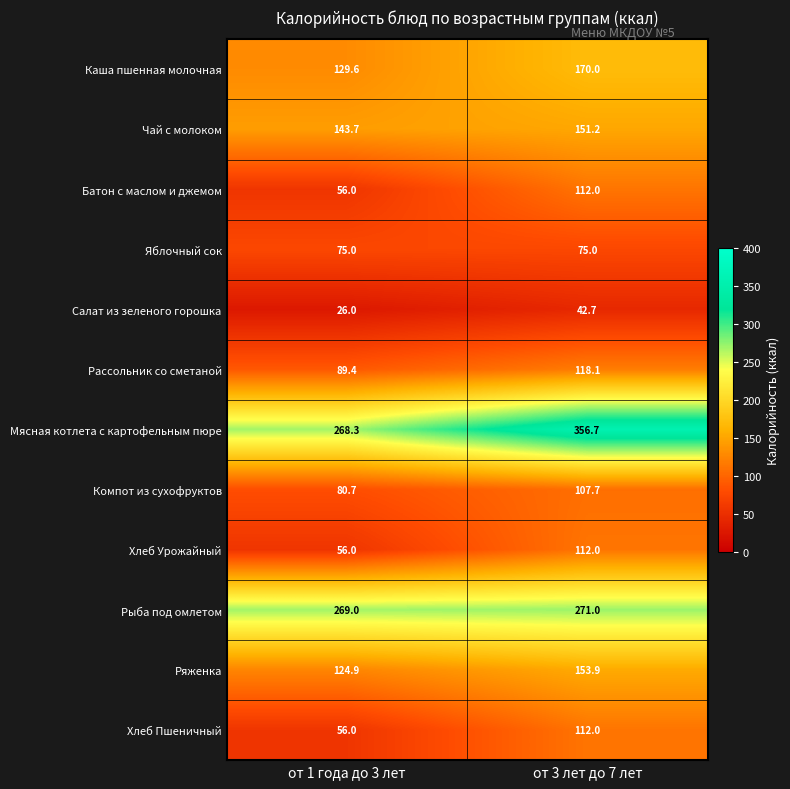

The value of Мясная котлета с картофельным пюре at от 1 года до 3 лет is 268.3. True or false?

True